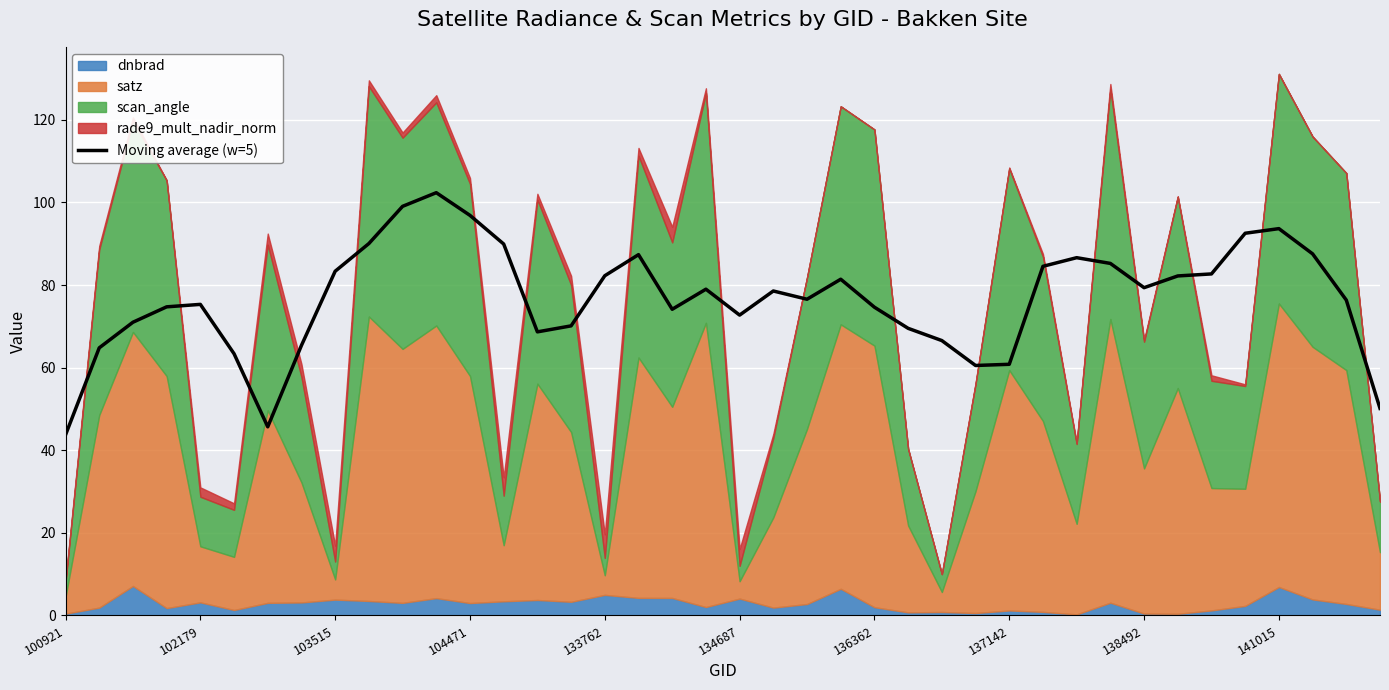

What is the greatest value displayed?

102.4